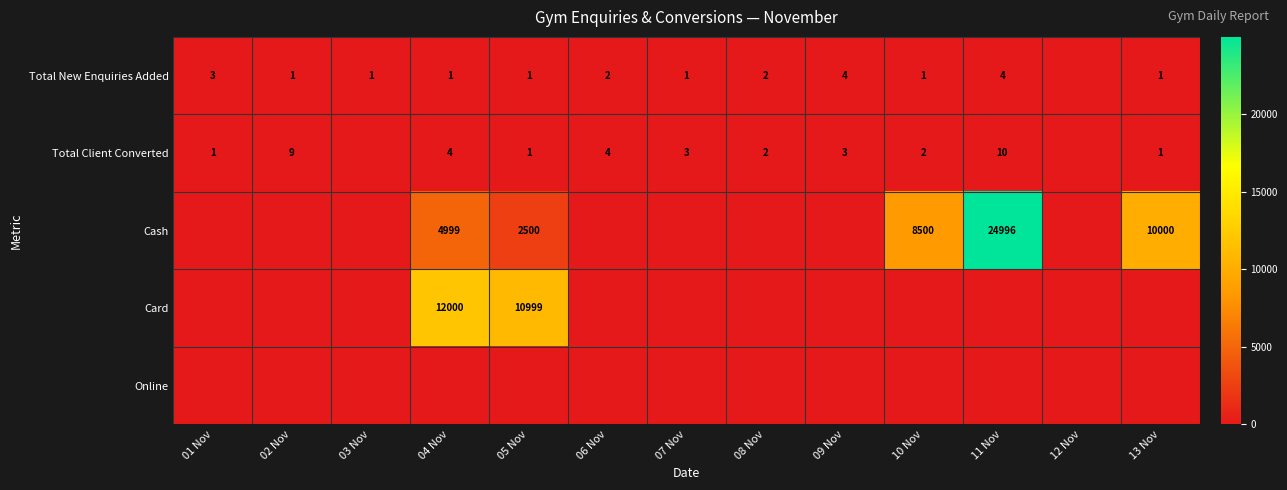

Is it true that Total New Enquiries Added equals 1 at 01 Nov?

False